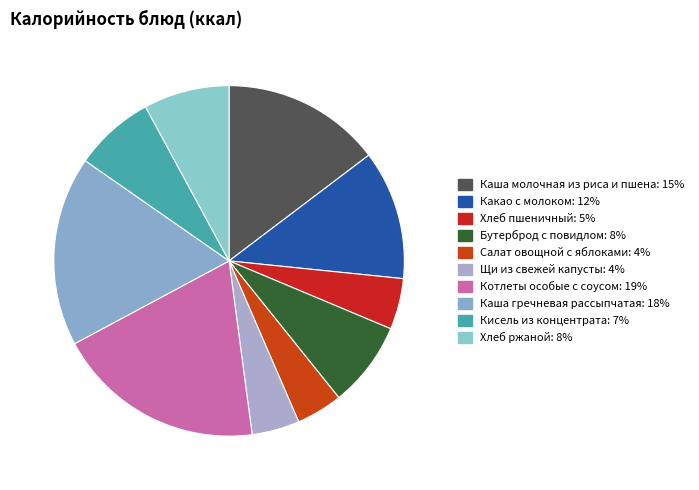

Approximately how many times larger is the value at Салат овощной с яблоками compared to Каша молочная из риса и пшена?

0.3